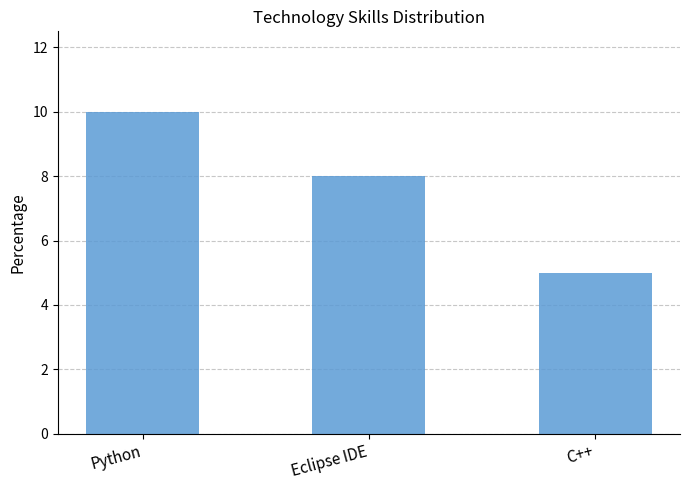

How many bars are there in total?

3